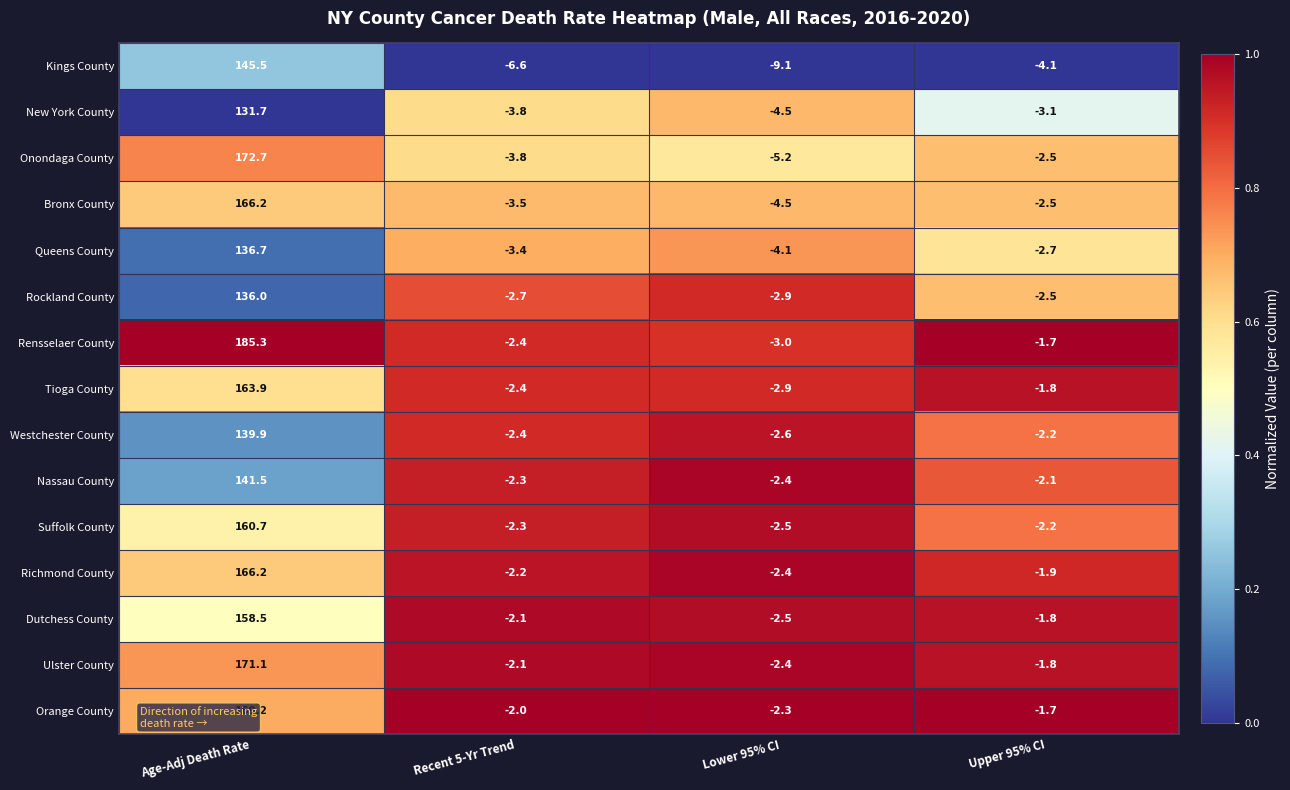

Where is Rensselaer County nearest to the value 91?

Upper 95% CI